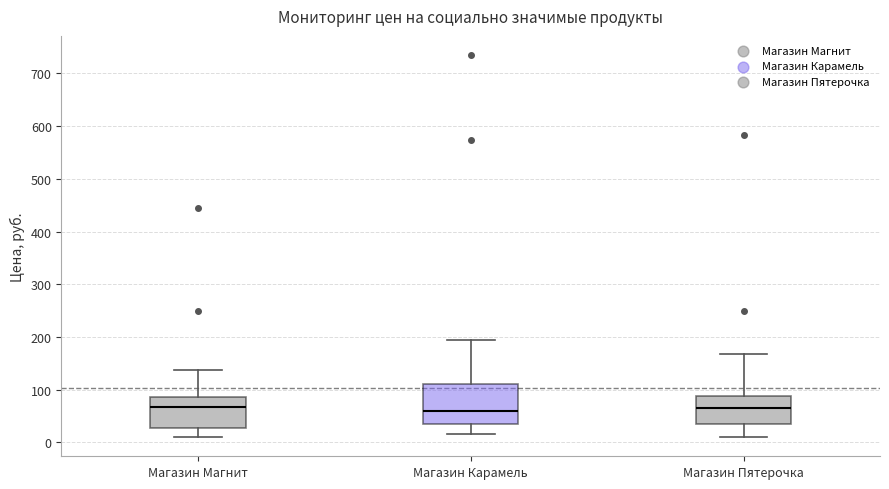

Reading left to right, read every box against the y-axis: the position of its median line, the range the box covers, and the ends of its whiskers. The values are not printed on the chart, so give them approximately, as read against the axis.

Магазин Магнит: median 70, box 30 to 90, whiskers 10 to 140
Магазин Карамель: median 60, box 30 to 110, whiskers 20 to 190
Магазин Пятерочка: median 60, box 40 to 90, whiskers 10 to 170